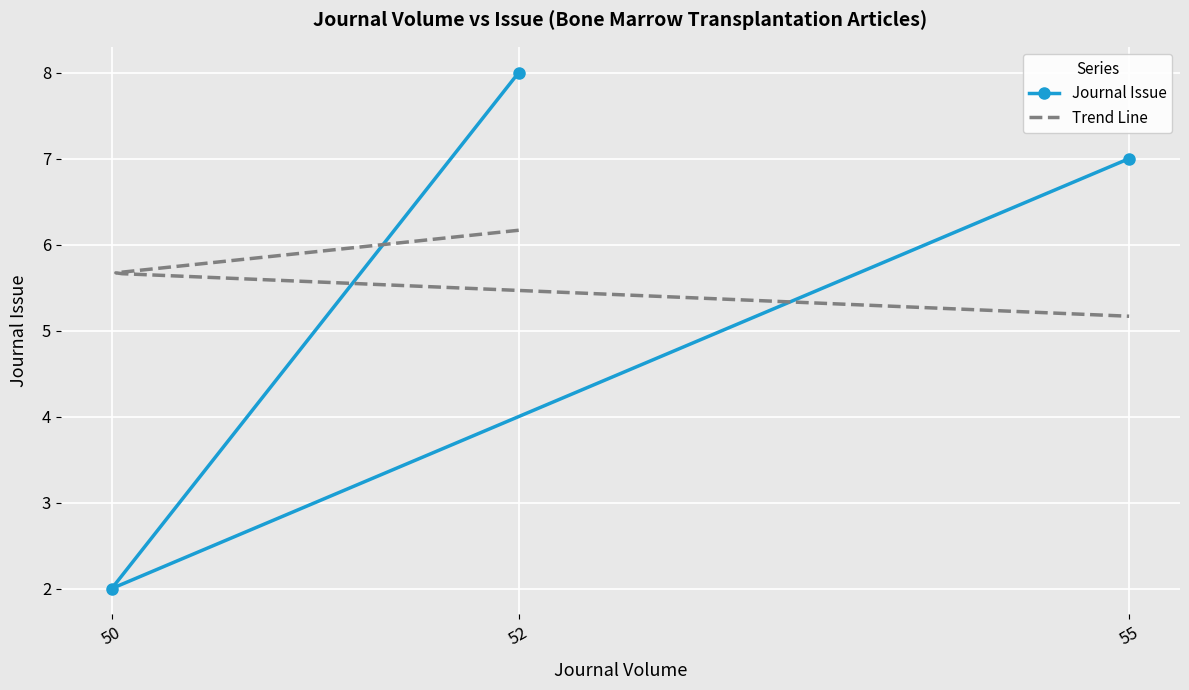

Where does the data first go above 7?

52